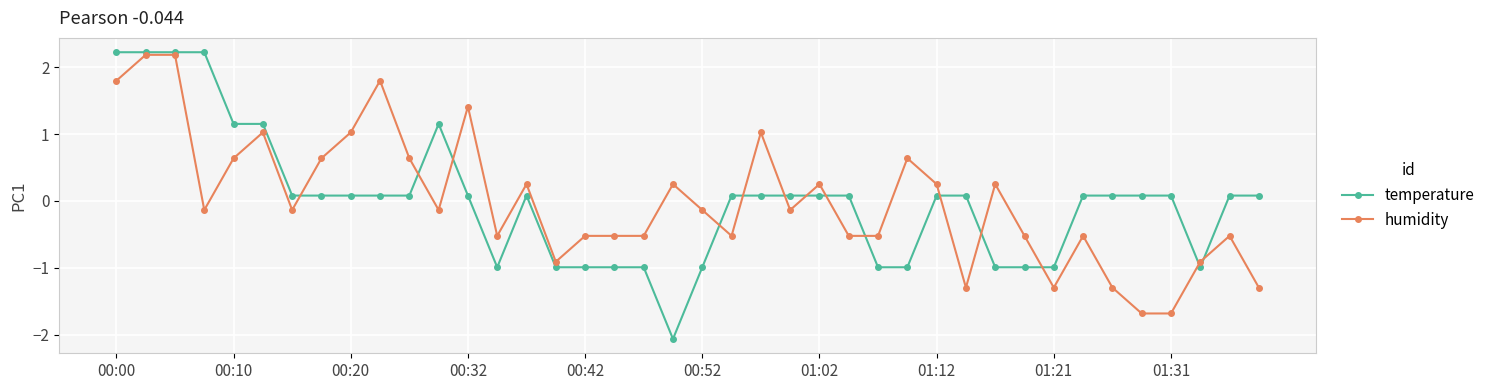

True or false: temperature and humidity intersect in this chart.

True